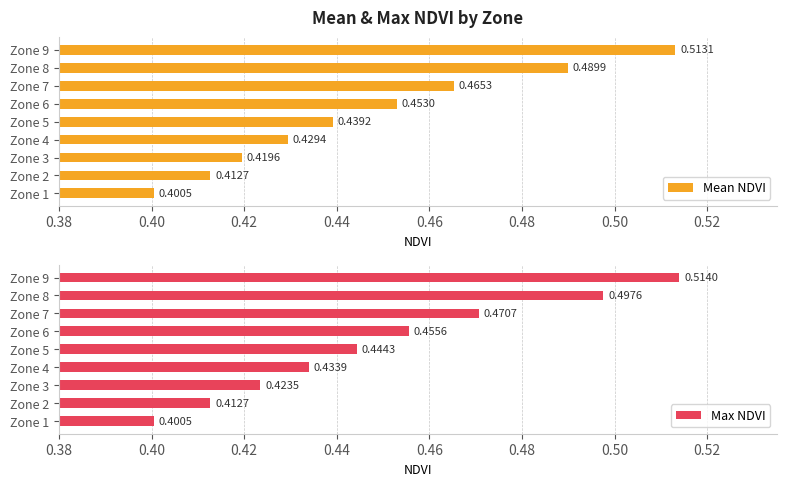

Does the chart contain stacked bars?

No